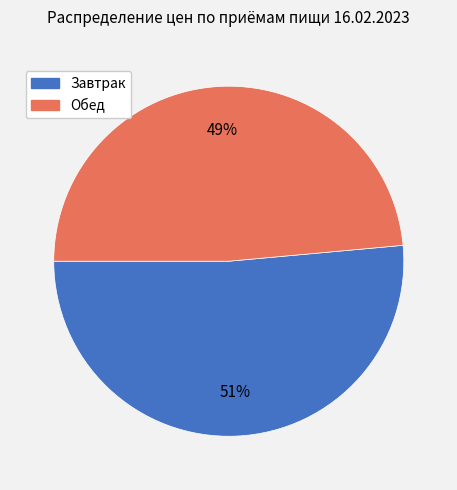

Does Обед represent more than half of the total?

No